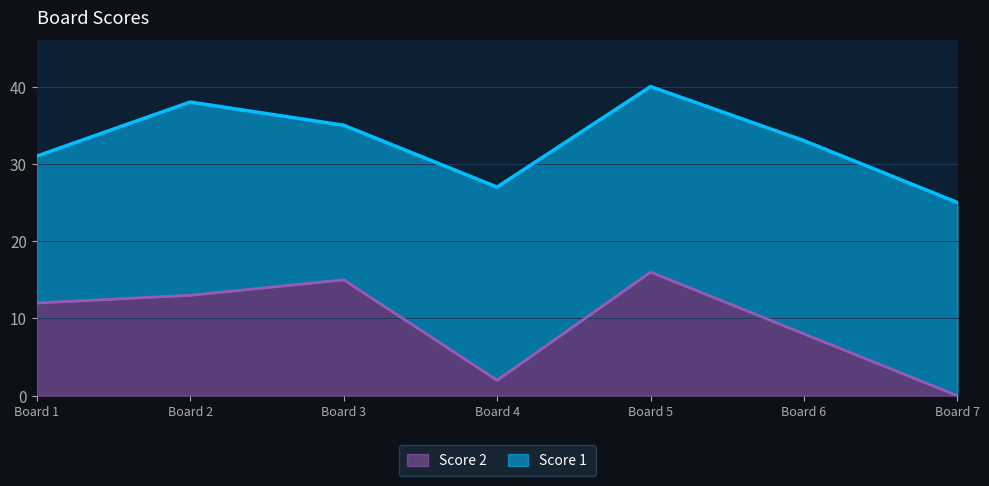

At which label does Score 2 reach its peak?

Board 5